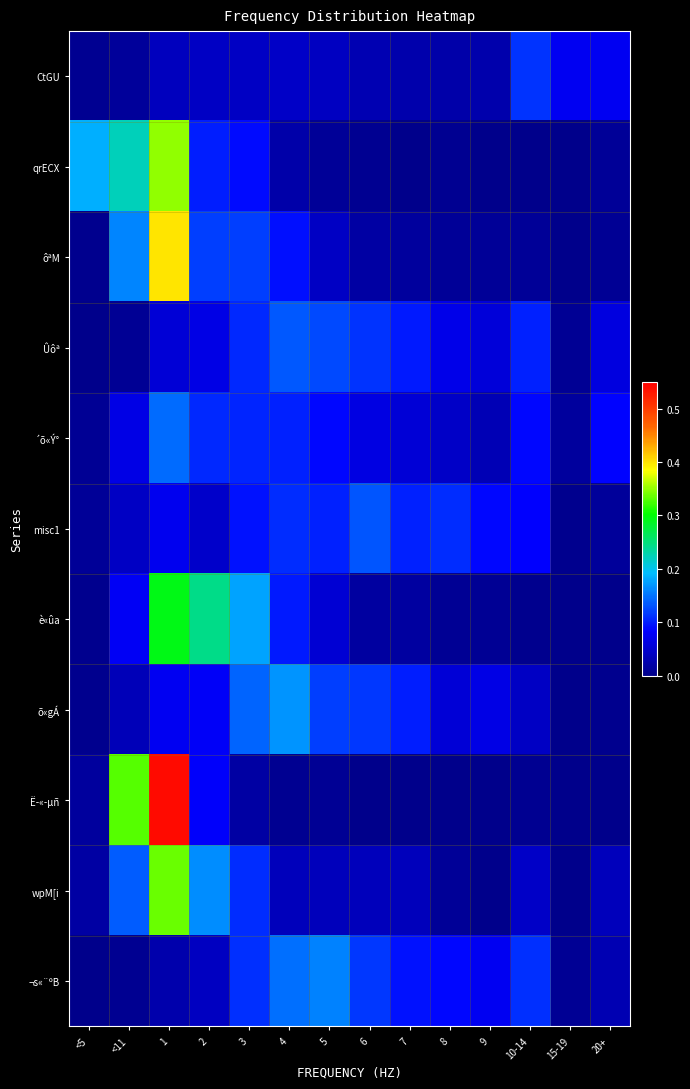

How many data points does each series have?

14